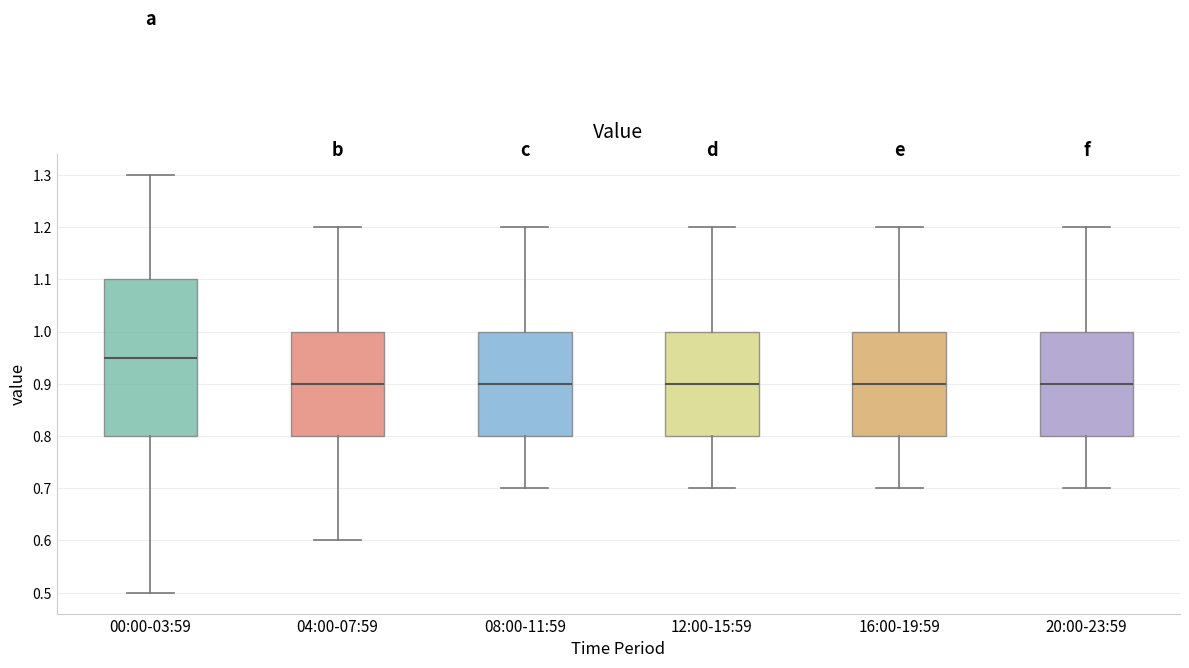

Reading left to right, read every box against the y-axis: the position of its median line, the range the box covers, and the ends of its whiskers. The values are not printed on the chart, so give them approximately, as read against the axis.

00:00-03:59: median 0.95, box 0.80 to 1.10, whiskers 0.50 to 1.30
04:00-07:59: median 0.90, box 0.80 to 1.00, whiskers 0.60 to 1.20
08:00-11:59: median 0.90, box 0.80 to 1.00, whiskers 0.70 to 1.20
12:00-15:59: median 0.90, box 0.80 to 1.00, whiskers 0.70 to 1.20
16:00-19:59: median 0.90, box 0.80 to 1.00, whiskers 0.70 to 1.20
20:00-23:59: median 0.90, box 0.80 to 1.00, whiskers 0.70 to 1.20